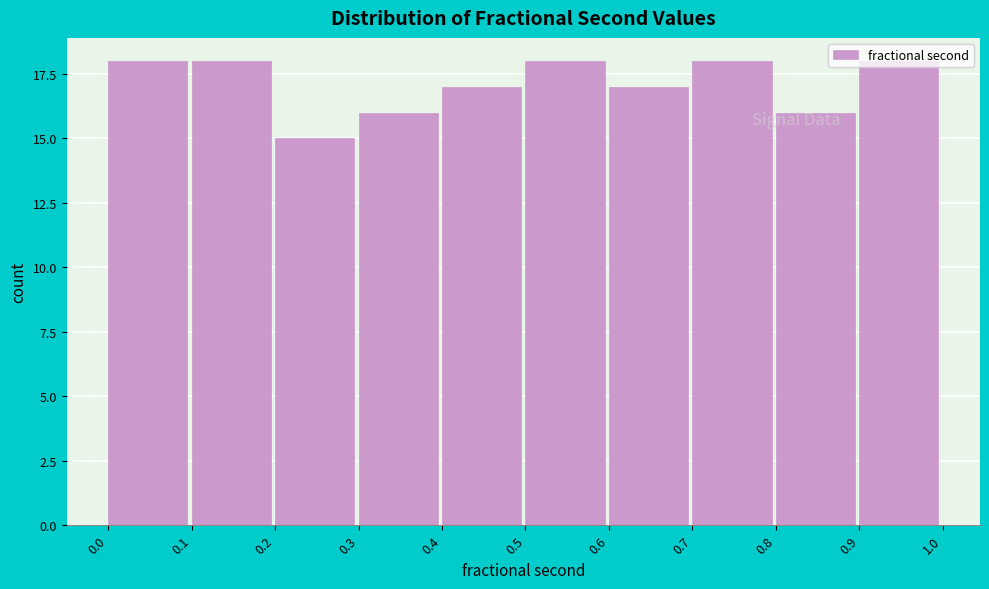

What is the value of the 3rd bar from the left?

15